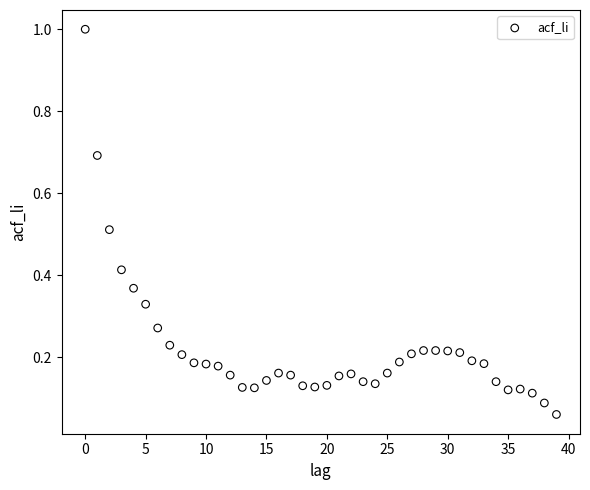

What is the range of Y values (max minus min)?

0.9